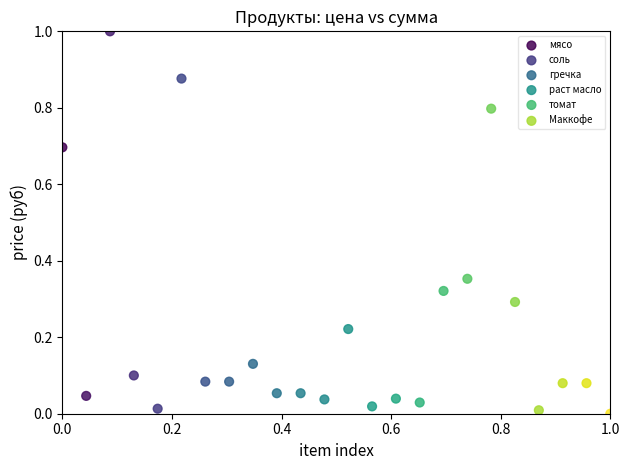

Which series contains the highest Y value?

мясо